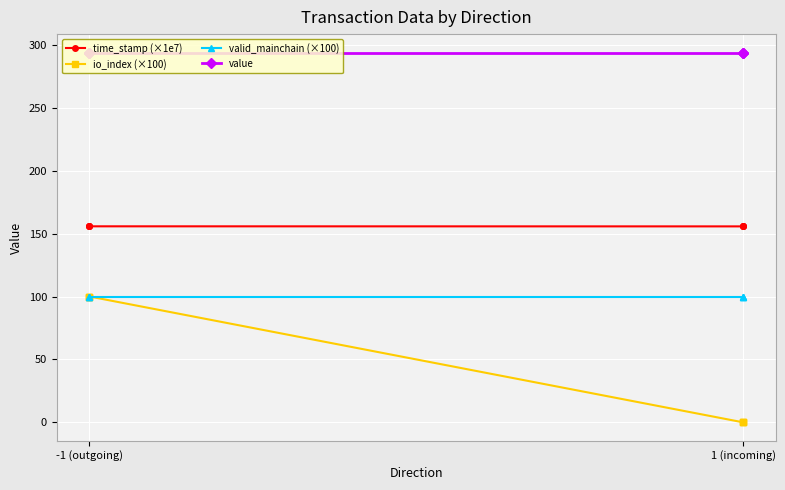

At which category is the sum across all series the highest?

-1 (outgoing)